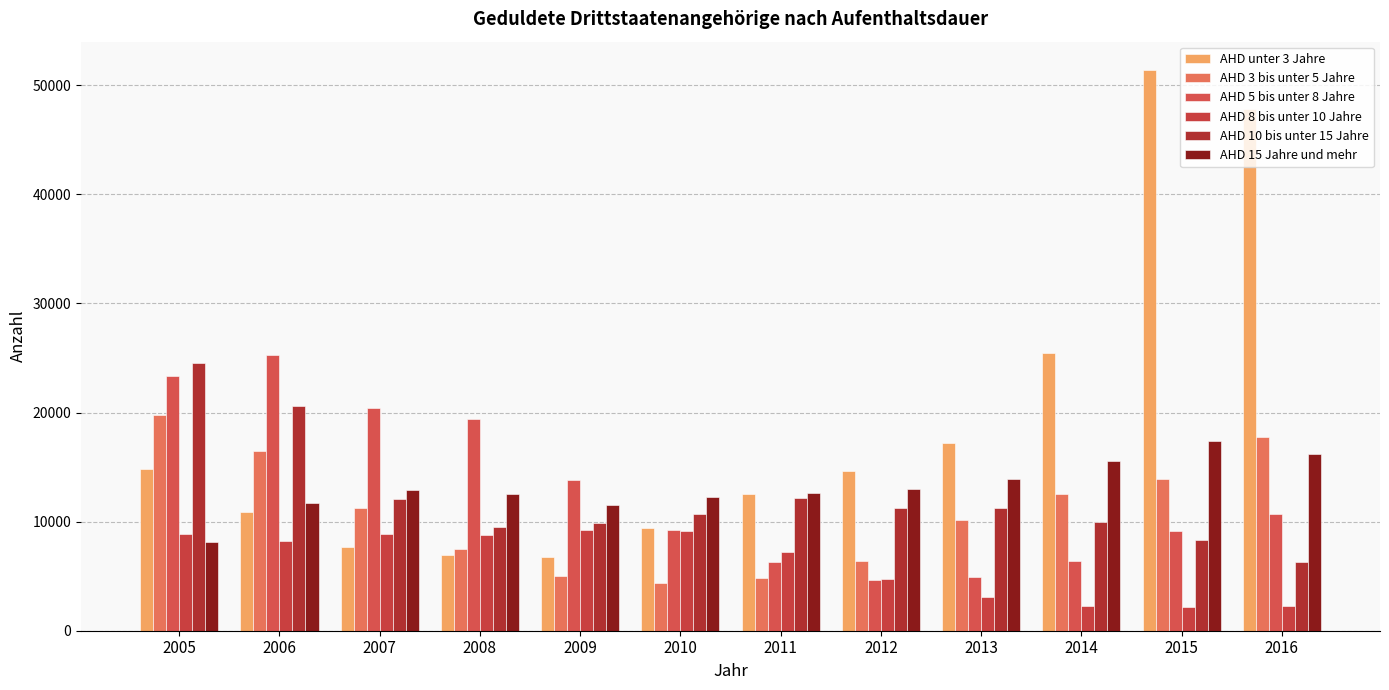

What is the total value across all series at 2013?

60390